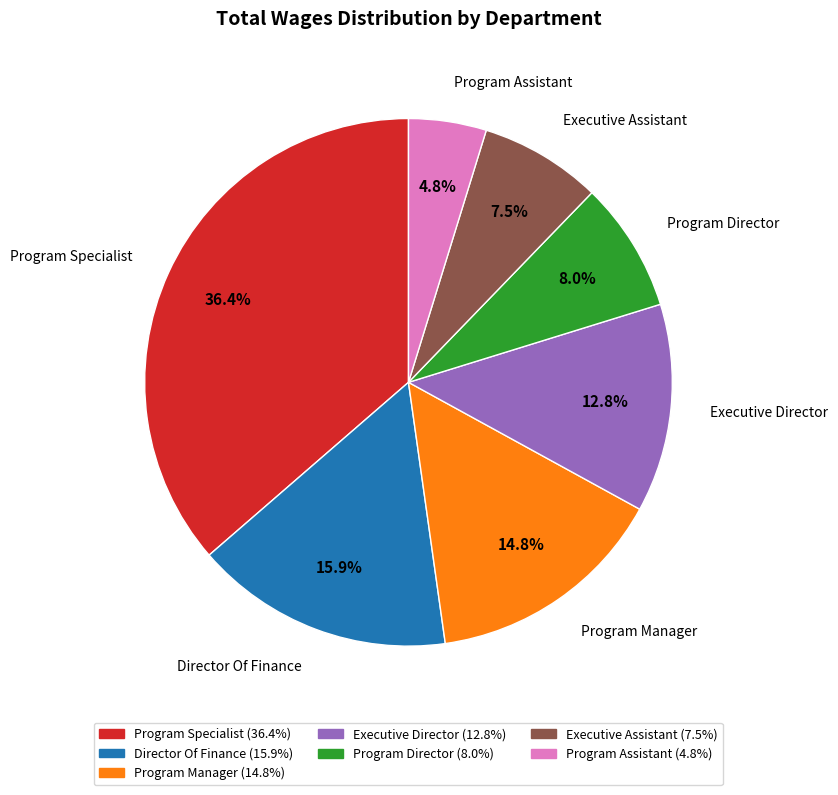

To the nearest percent, what is the difference between the Program Manager and Program Director slice percentages?

7%